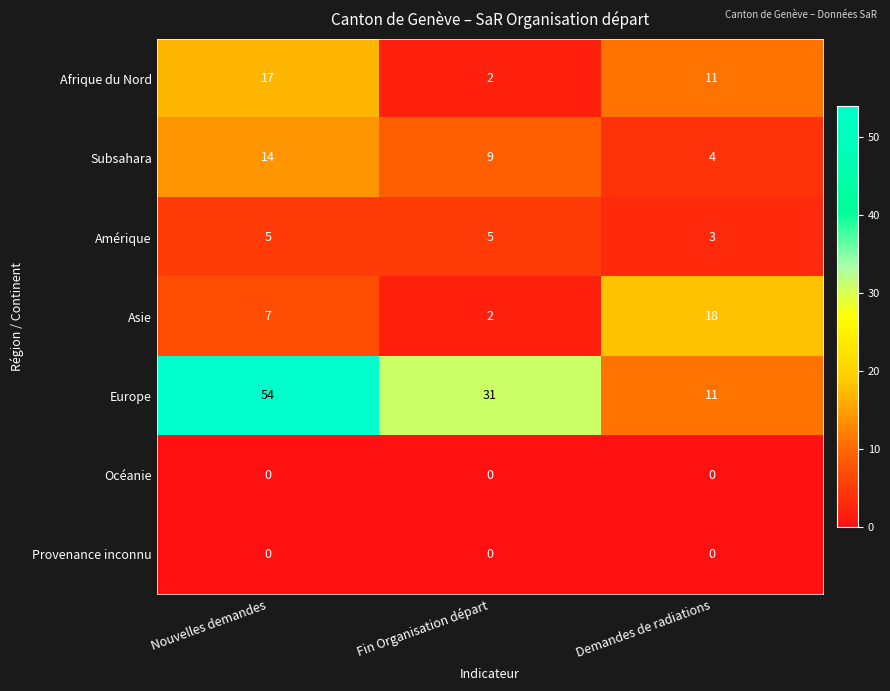

Reading left to right, transcribe all the data shown in this chart.

Afrique du Nord: 17	2	11
Subsahara: 14	9	4
Amérique: 5	5	3
Asie: 7	2	18
Europe: 54	31	11
Océanie: 0	0	0
Provenance inconnu: 0	0	0